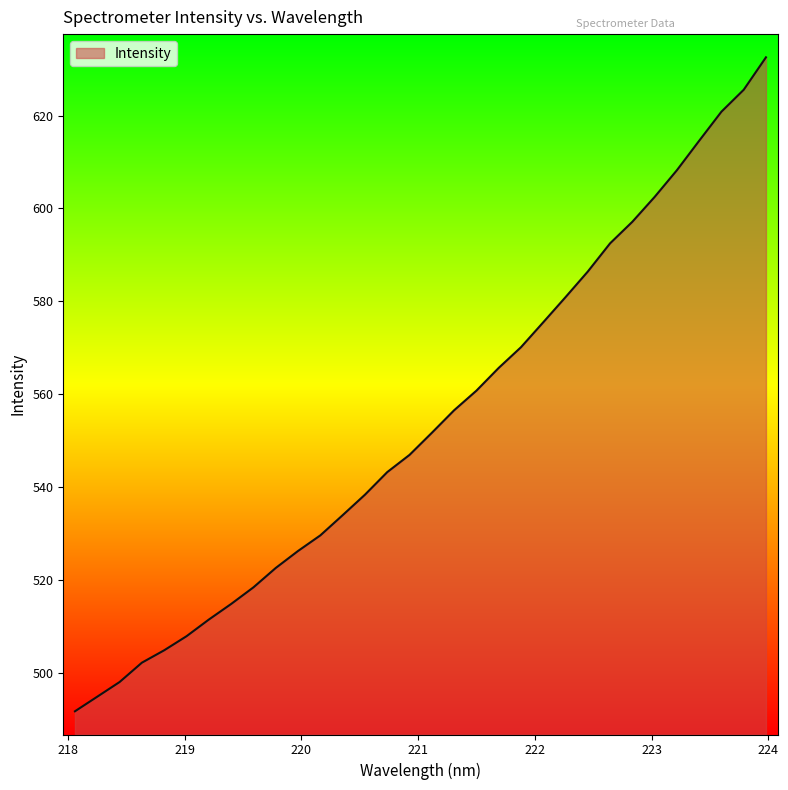

What is the minimum value shown in the chart?

491.7